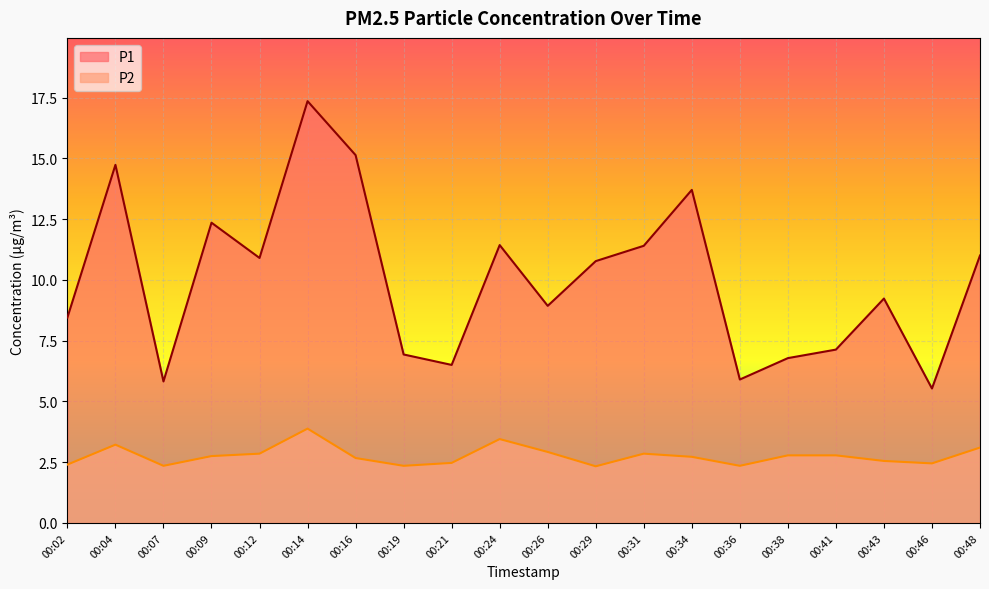

What is the difference between the highest and lowest values at 00:26?

6.0